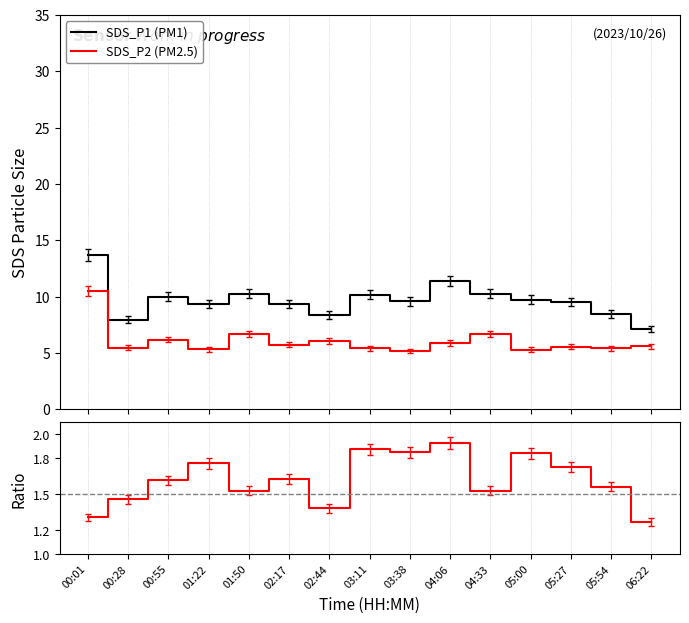

Is the value of Ratio P1/P2 at 04:33 greater than the value of SDS_P2 (PM2.5) at 00:28?

No